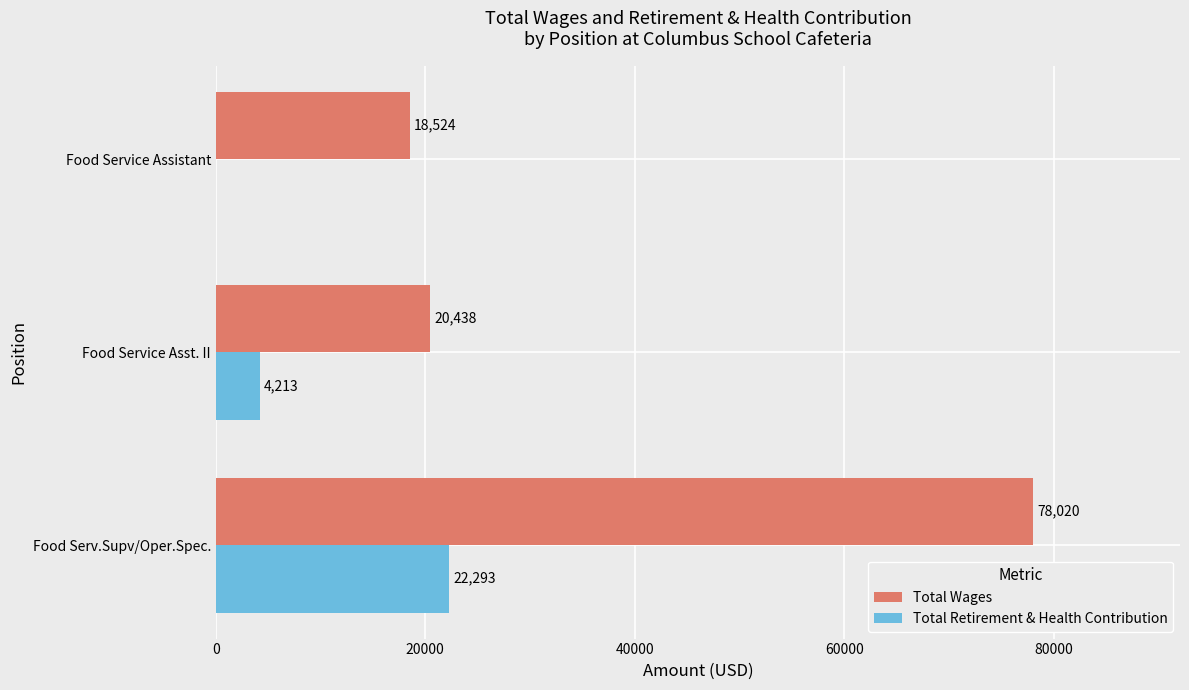

How many data points does each series have?

3